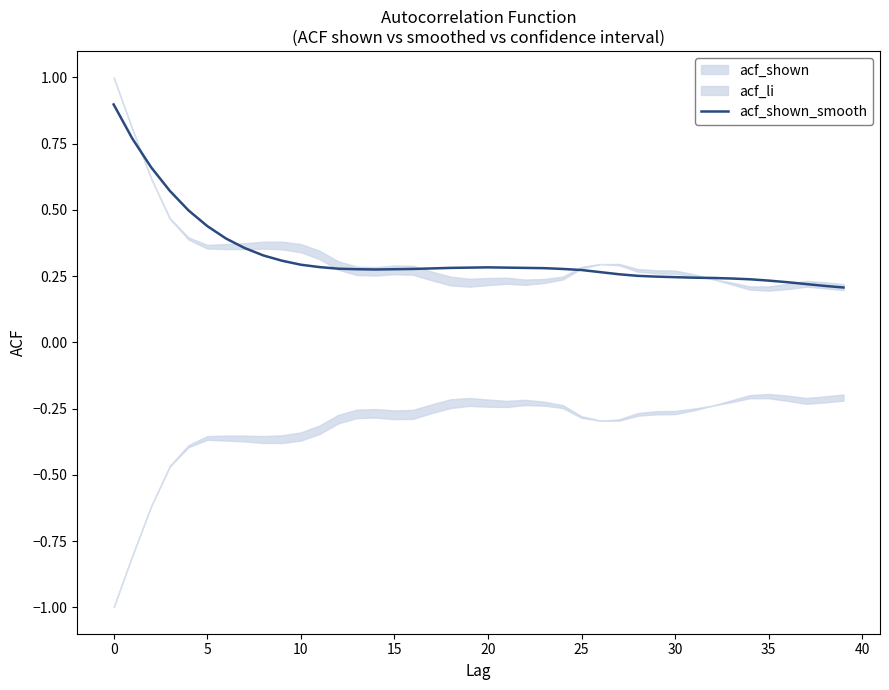

Between 32 and 33, which is larger?

32